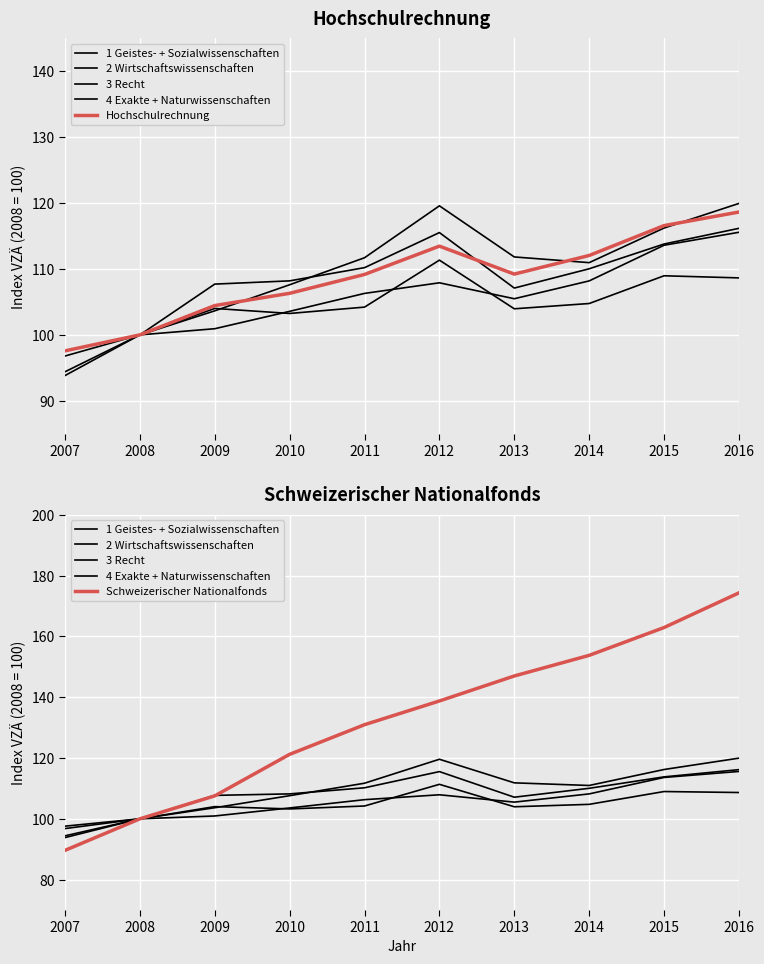

What is the difference between the Schweizerischer Nationalfonds values at 2010 and 2009?

13.7